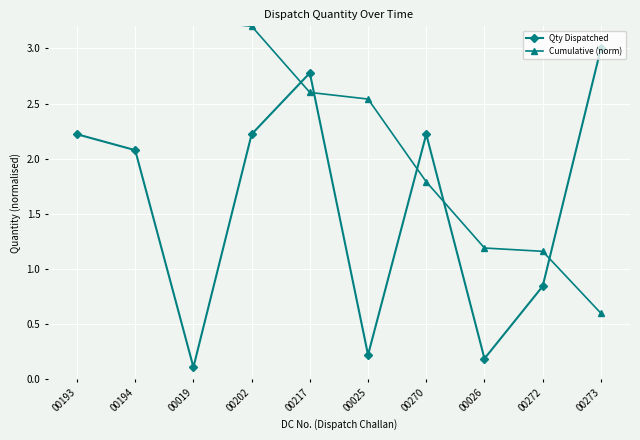

How many times do Qty Dispatched and Cumulative (norm) cross each other?

5